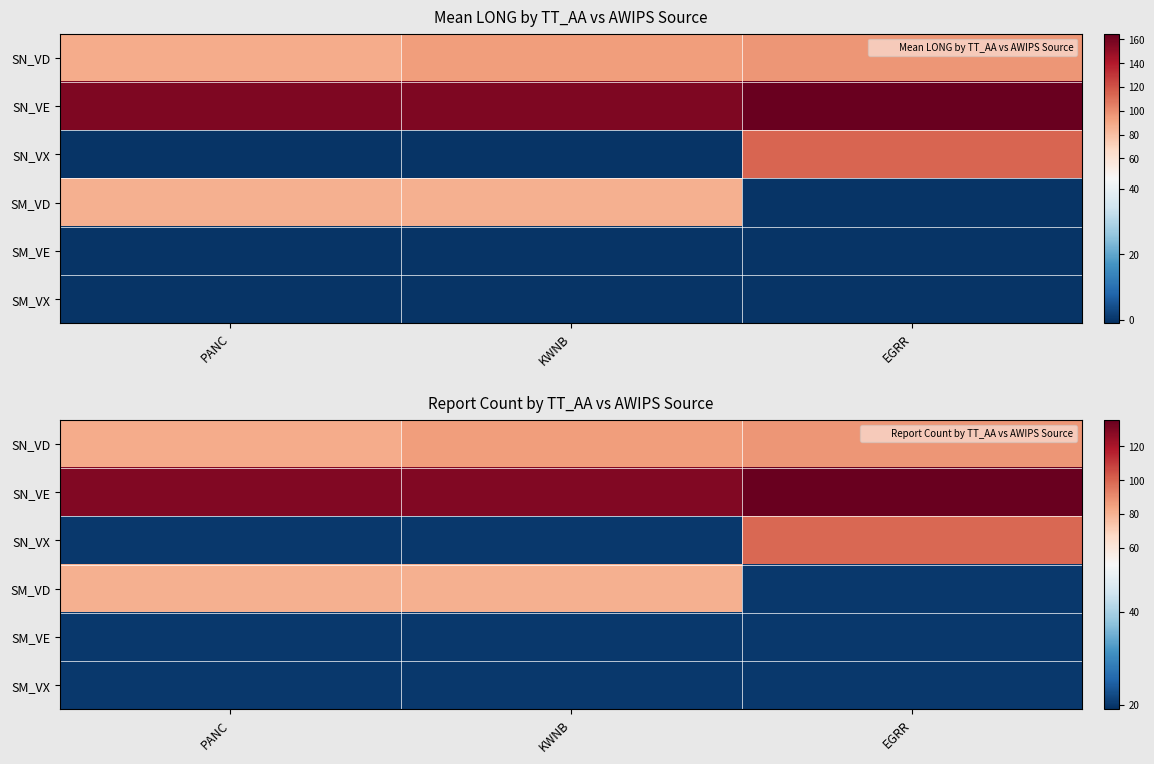

Which label corresponds to the smallest value in the chart?

PANC